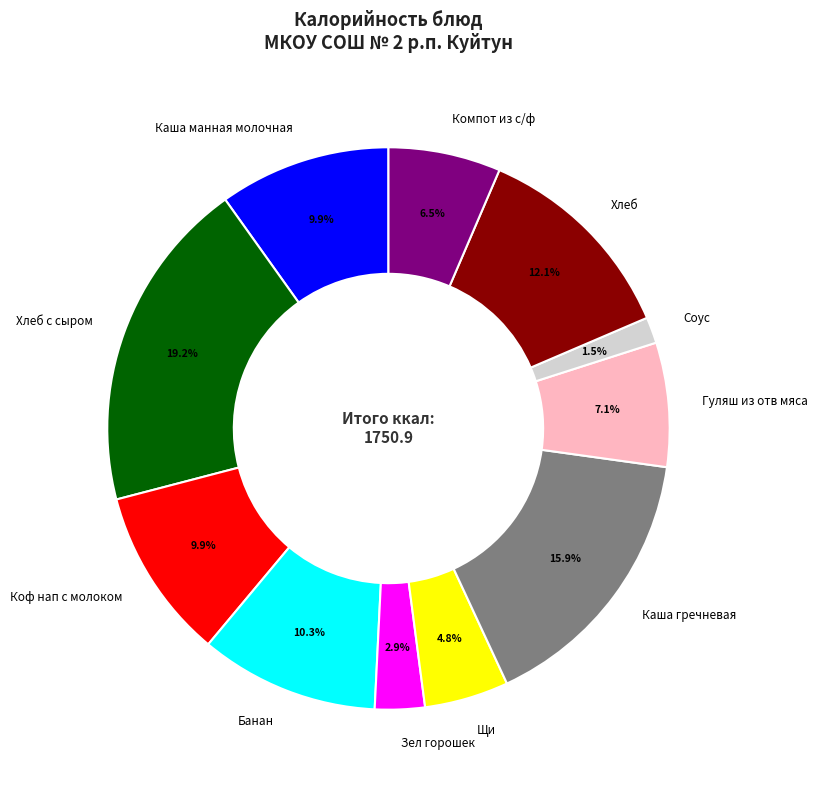

Which slice is the smallest?

Соус